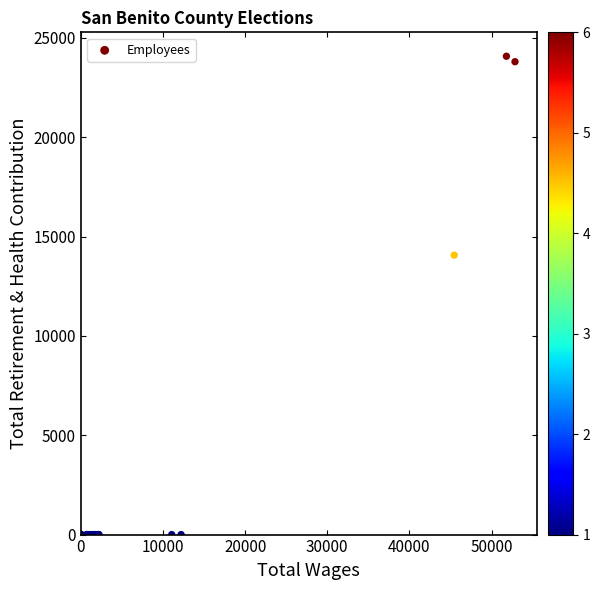

What Y value in the scatter plot is closest to 12040?

14068